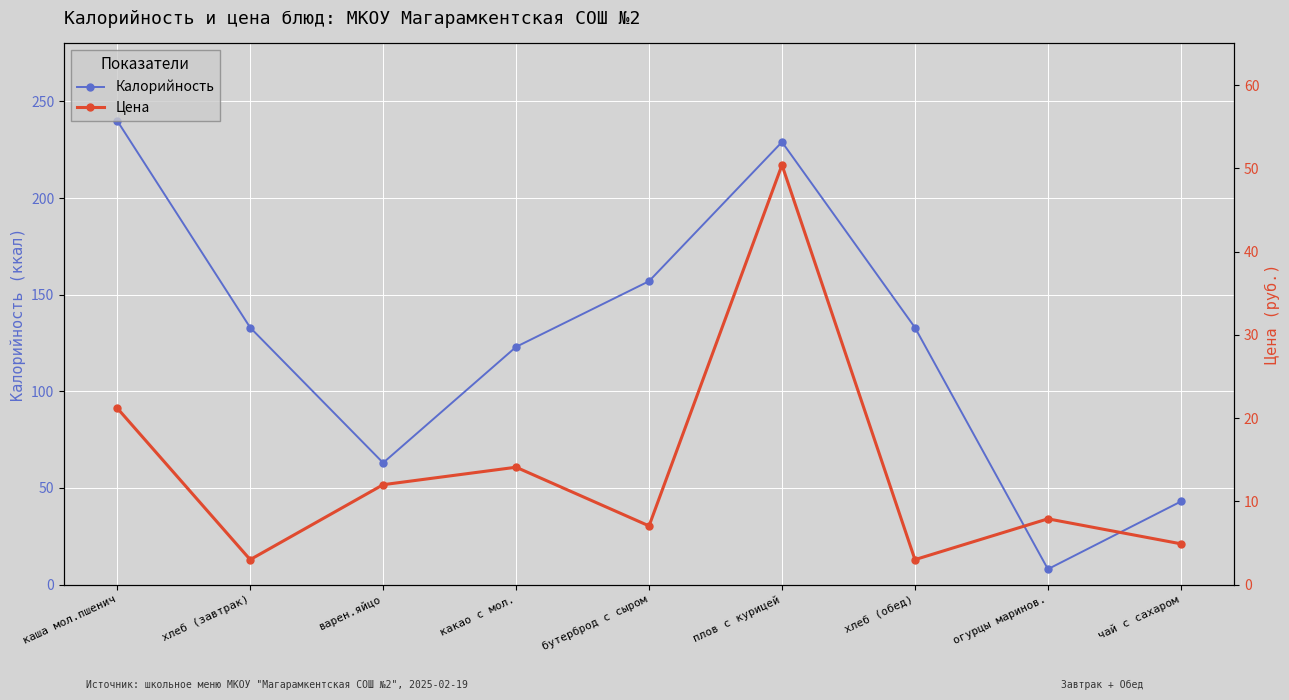

Which series has the largest total across all categories?

Калорийность